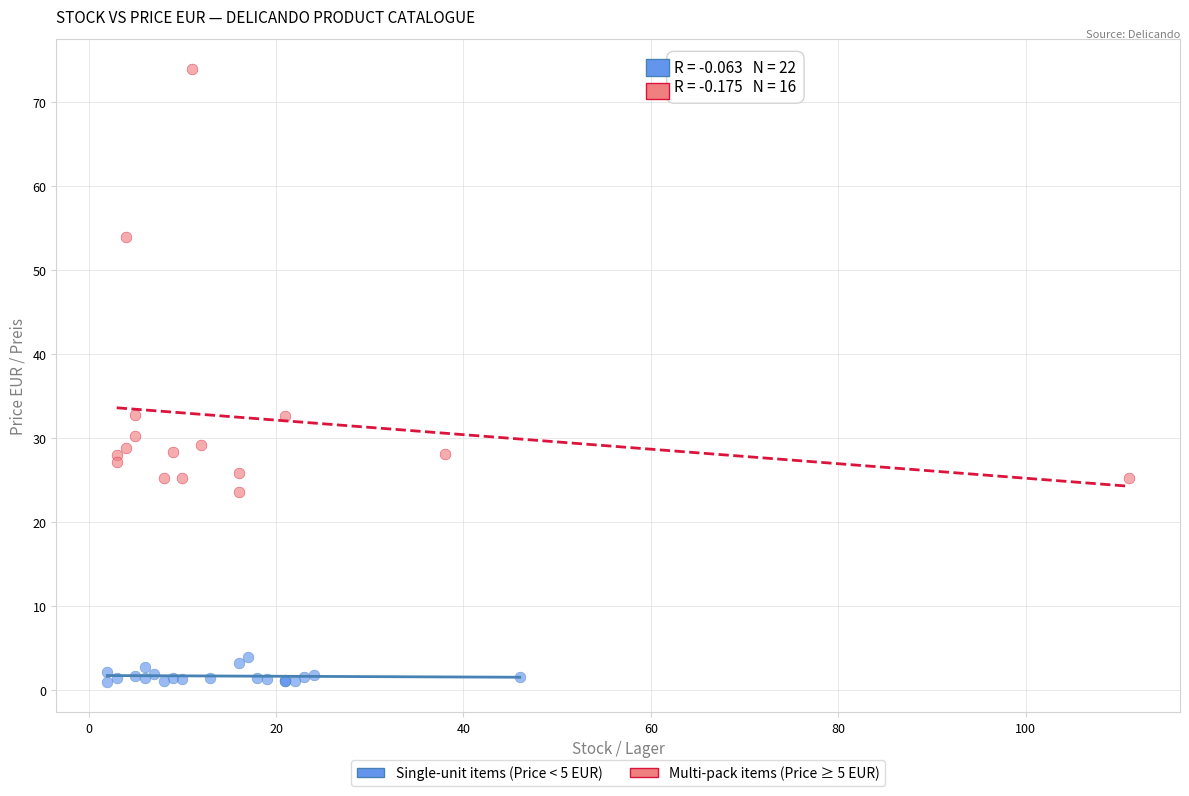

Which series contains the lowest Y value?

Single-unit items (Price < 5 EUR)